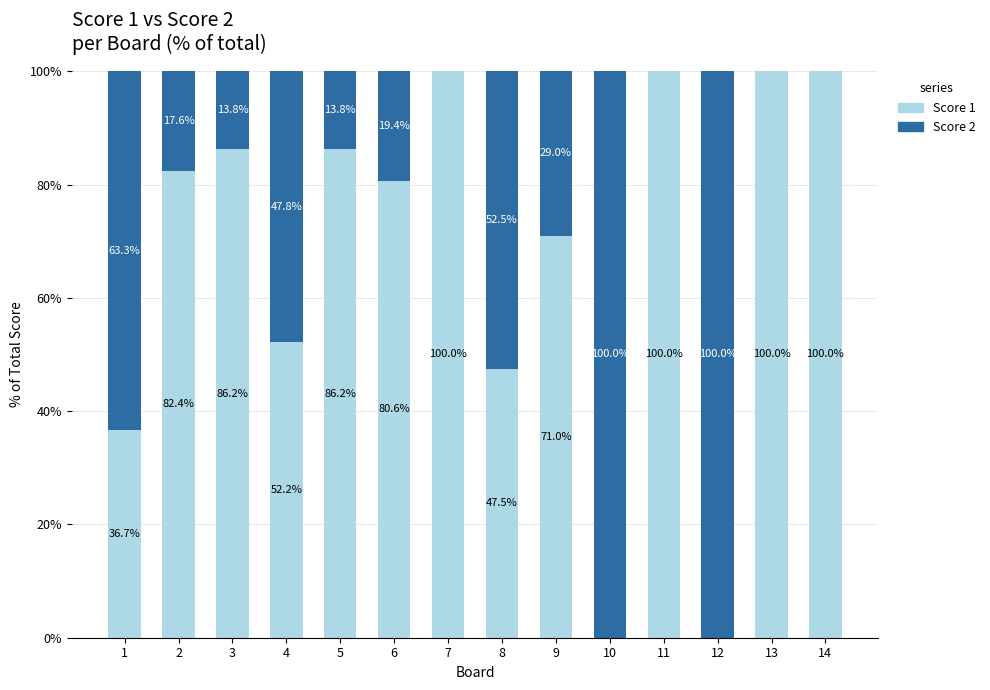

What is the sum of the Score 1 values at 14 and 8?

147.5